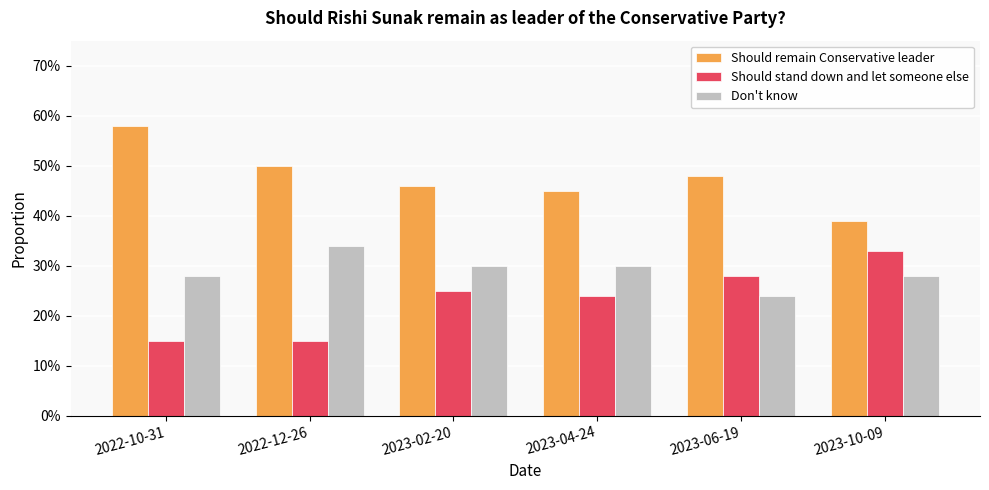

Which series has the largest range (max minus min)?

Should remain Conservative leader